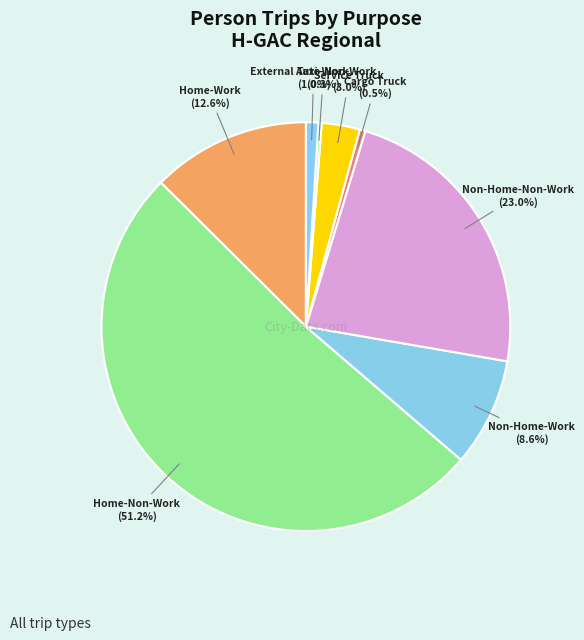

To the nearest percent, what is the combined percentage of Home-Work and Cargo Truck?

13%